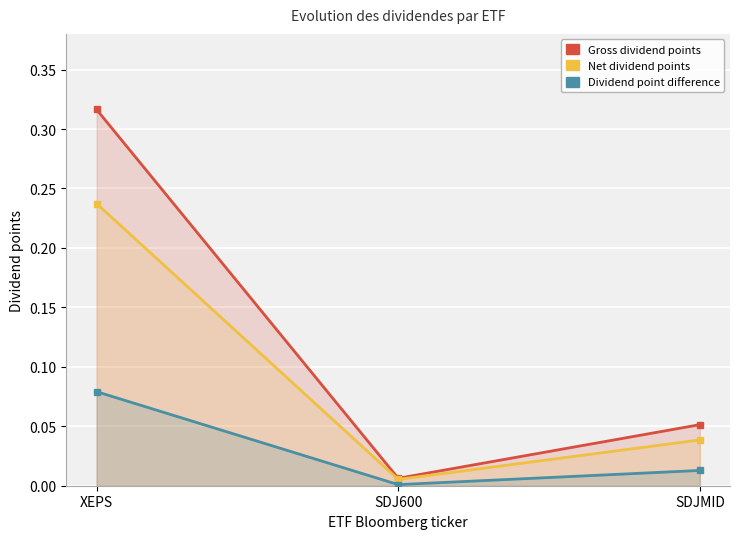

Is the value of Net dividend points at XEPS greater than the value of Gross dividend points at SDJ600?

Yes